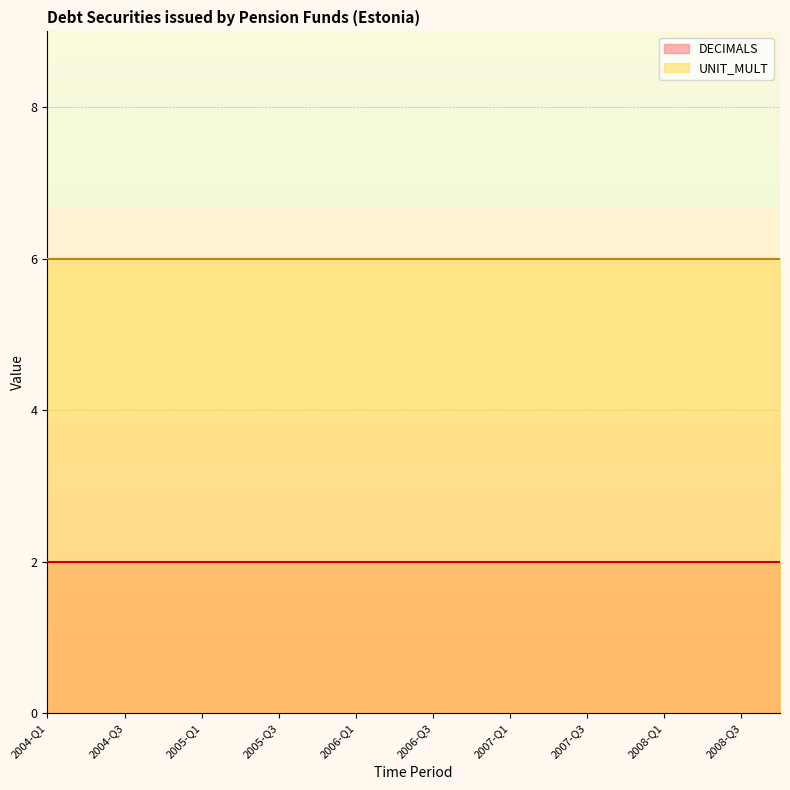

What is the label of the 9th point from the right?

2006-Q4